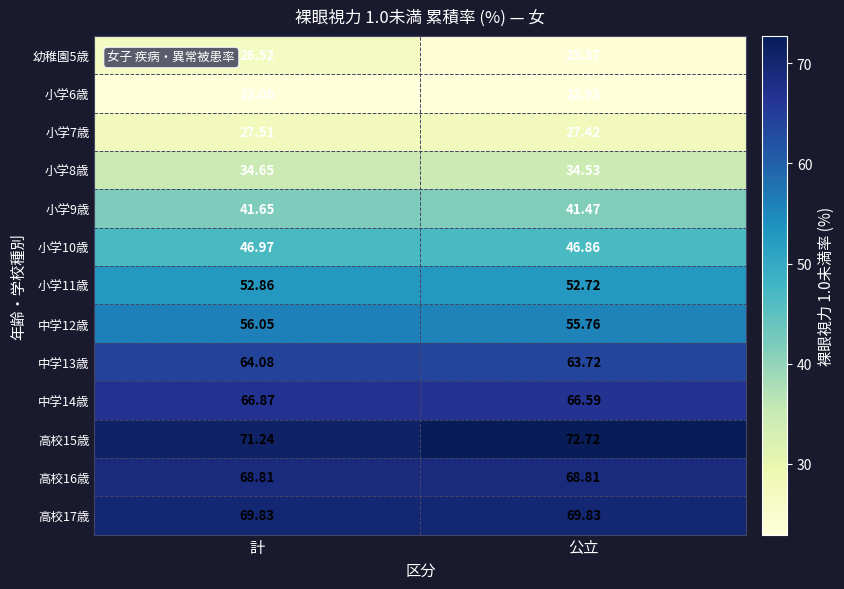

How many categories are shown in the chart?

2